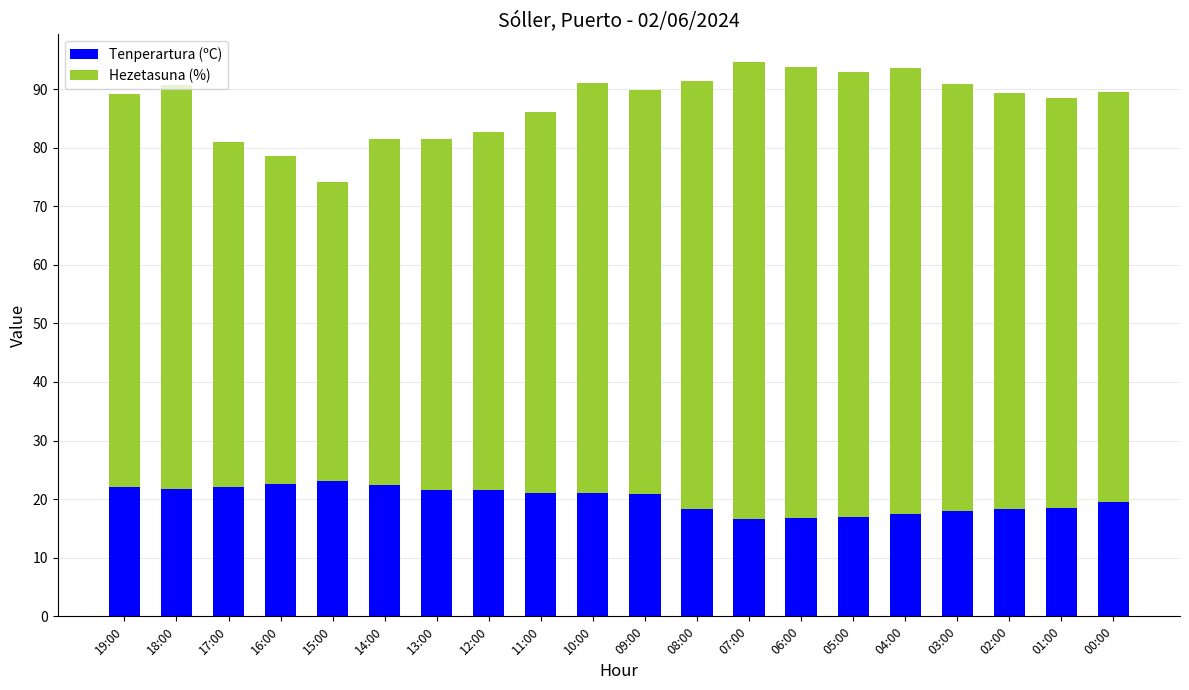

What is the average value of the Tenperartura (ºC) series?

20.0